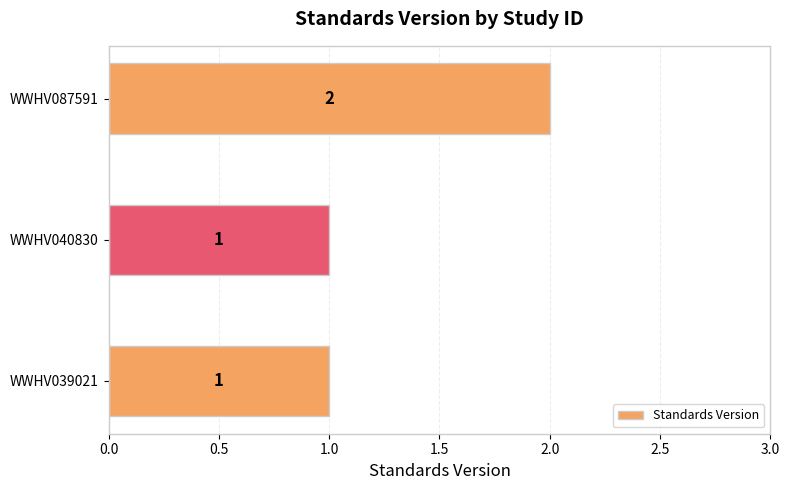

How many values are between 1 and 2?

3